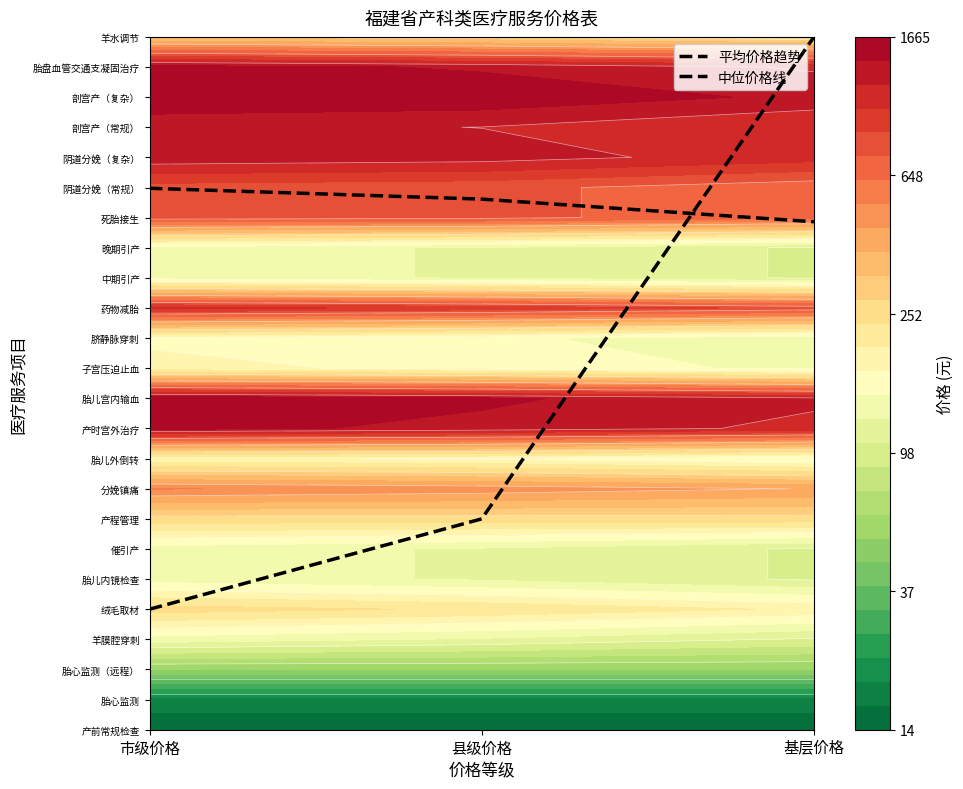

Rank the categories by 中位价格线 value from highest to lowest.

基层价格, 县级价格, 市级价格